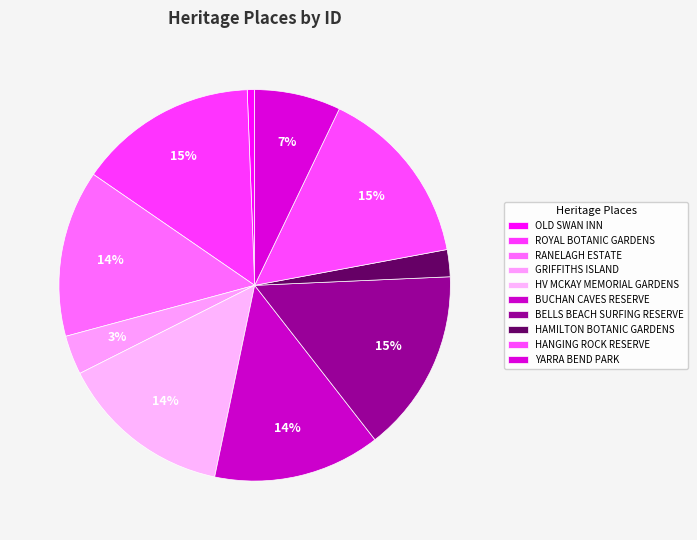

Rank the categories by value from lowest to highest.

OLD SWAN INN, HAMILTON BOTANIC GARDENS, GRIFFITHS ISLAND, YARRA BEND PARK, RANELAGH ESTATE, BUCHAN CAVES RESERVE, HV MCKAY MEMORIAL GARDENS, ROYAL BOTANIC GARDENS, HANGING ROCK RESERVE, BELLS BEACH SURFING RESERVE